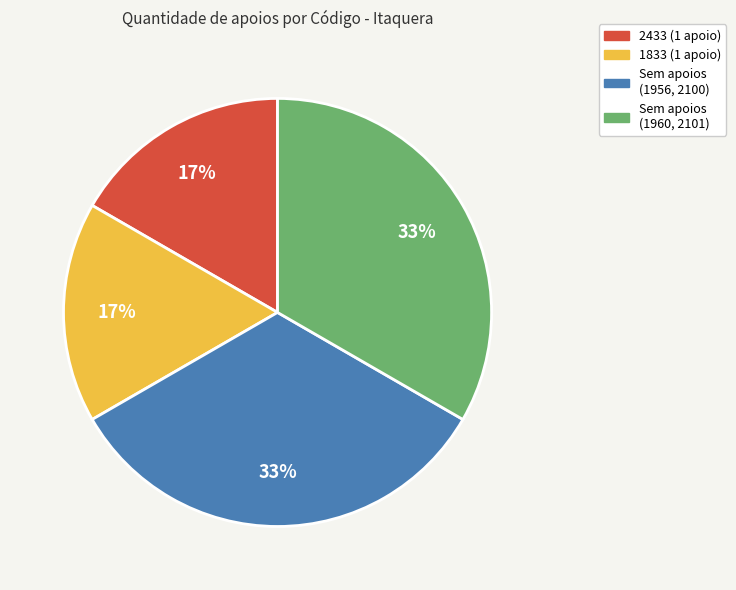

To the nearest percent, what is the average slice percentage?

25%